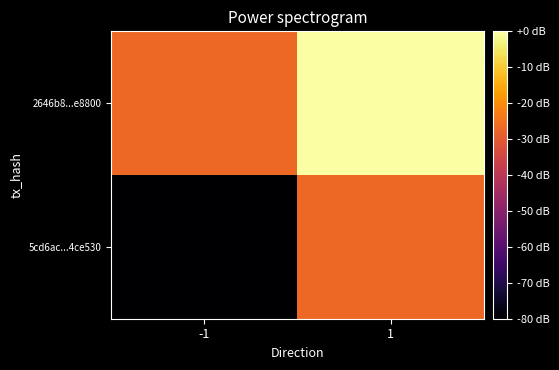

Which has a higher value, 1 or -1?

1